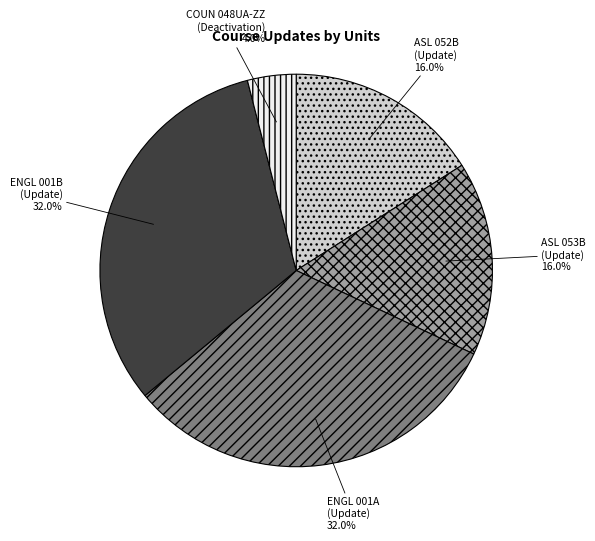

Count the number of slices in the pie.

5